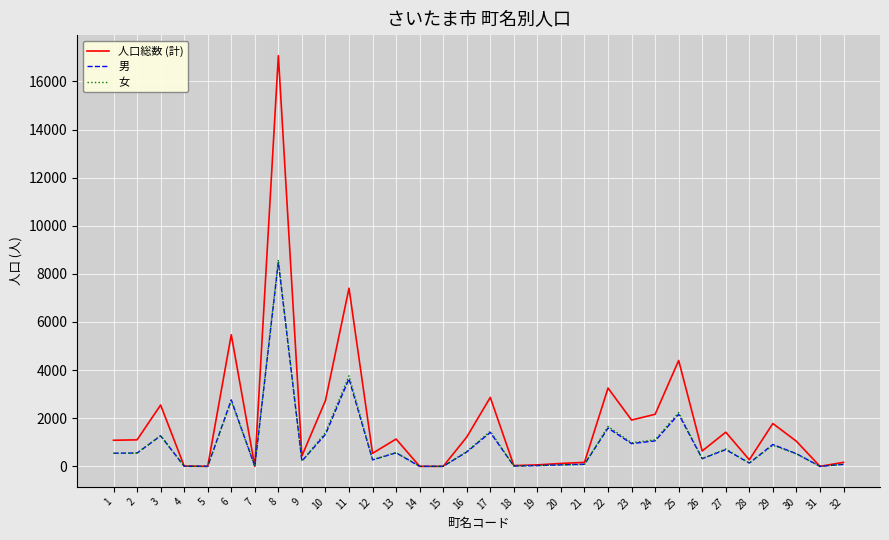

Is the value of 人口総数 (計) at 8 greater than the value of 男 at 32?

Yes